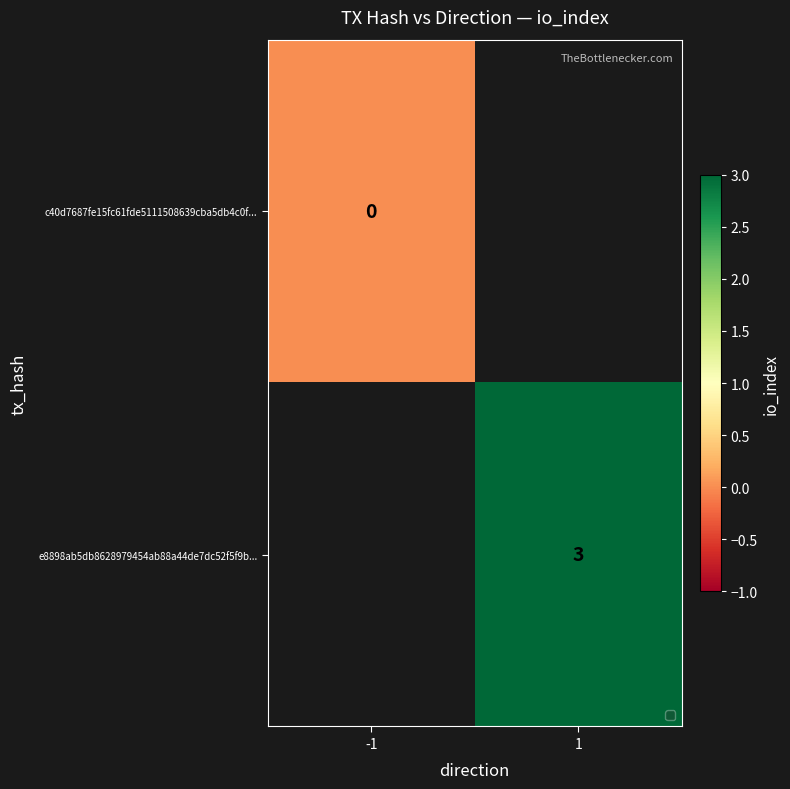

What is the greatest value displayed?

3.0